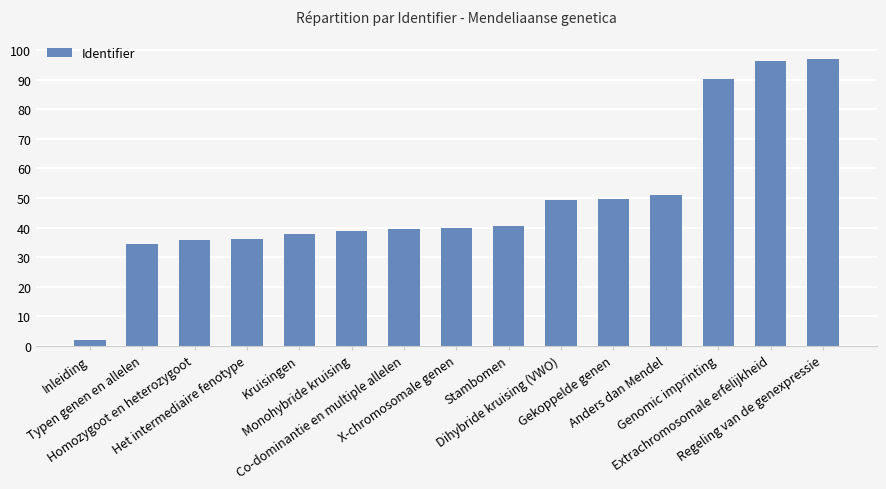

What is the maximum value shown in the chart?

97.0